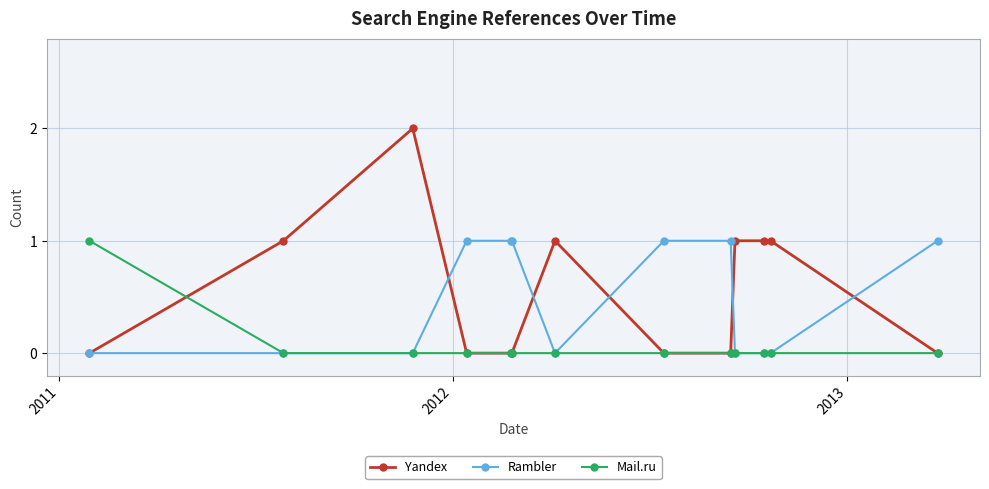

What is the value of the Yandex point at the 12th from the left?

1